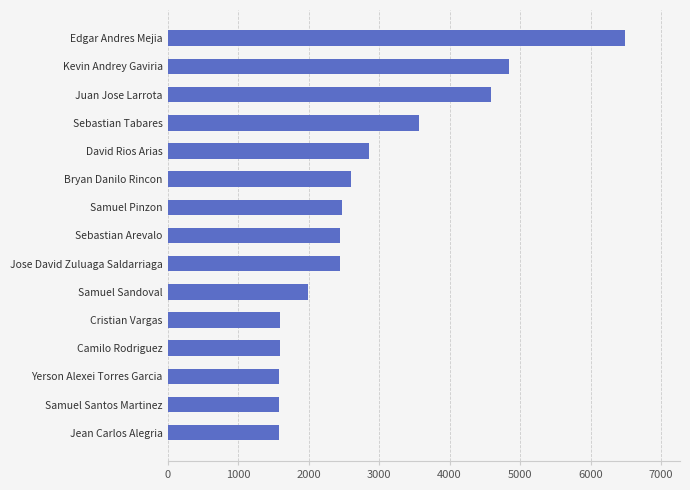

What is the change in value from Samuel Sandoval to Jose David Zuluaga Saldarriaga?

+460